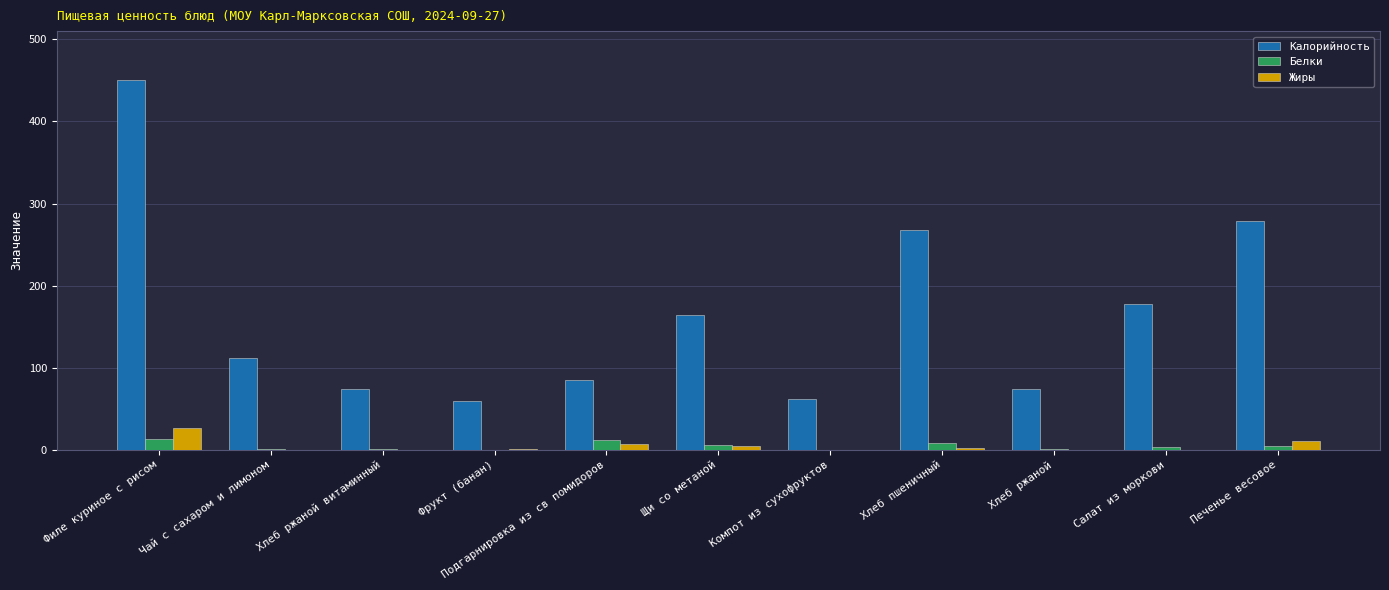

The value of Калорийность at Подгарнировка из св помидоров is 55.9. True or false?

False